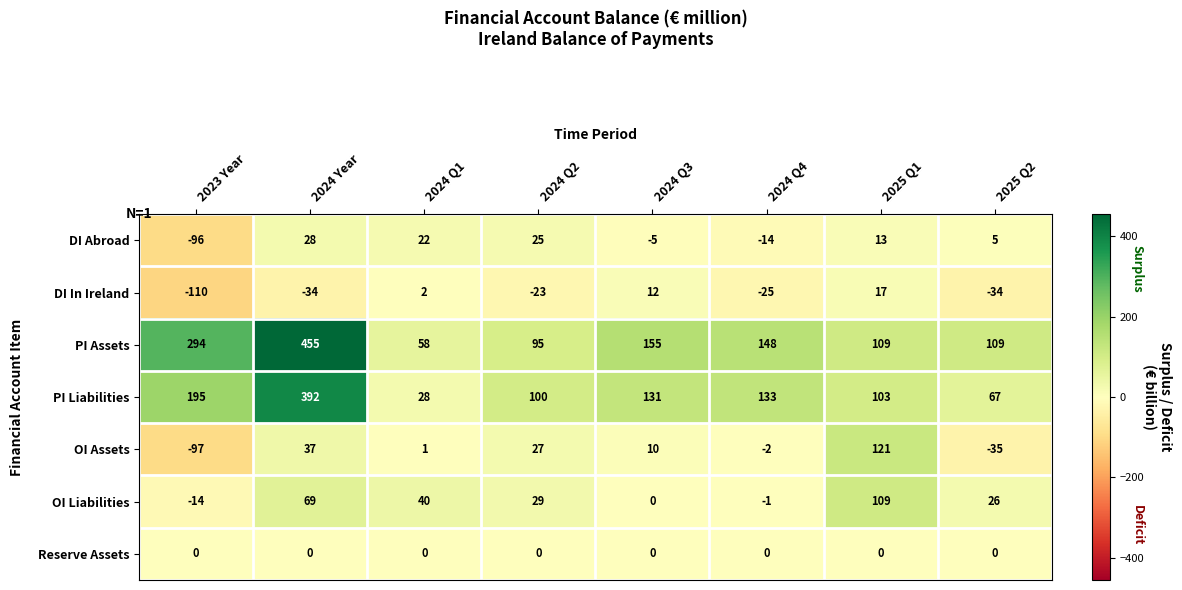

Which series has the largest total across all categories?

PI Assets